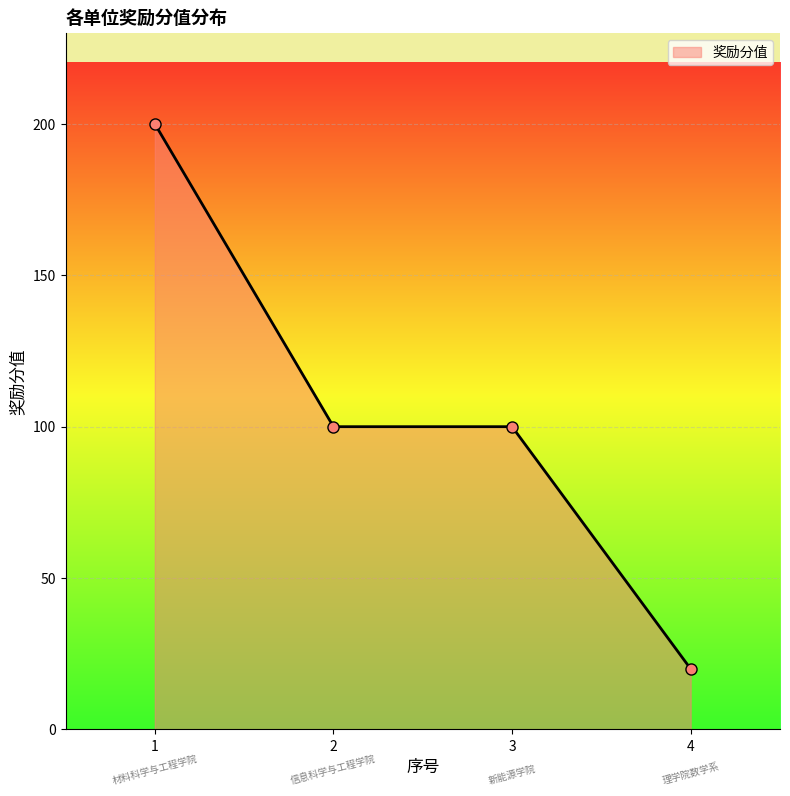

How many lines are shown in the chart?

1